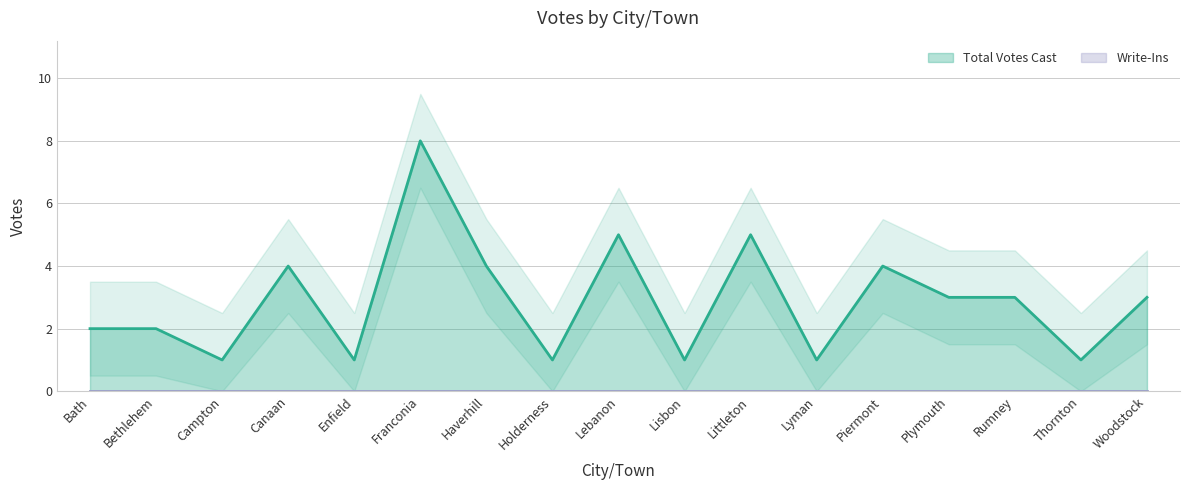

Approximately how many times larger is the value at Woodstock compared to Plymouth?

1.0